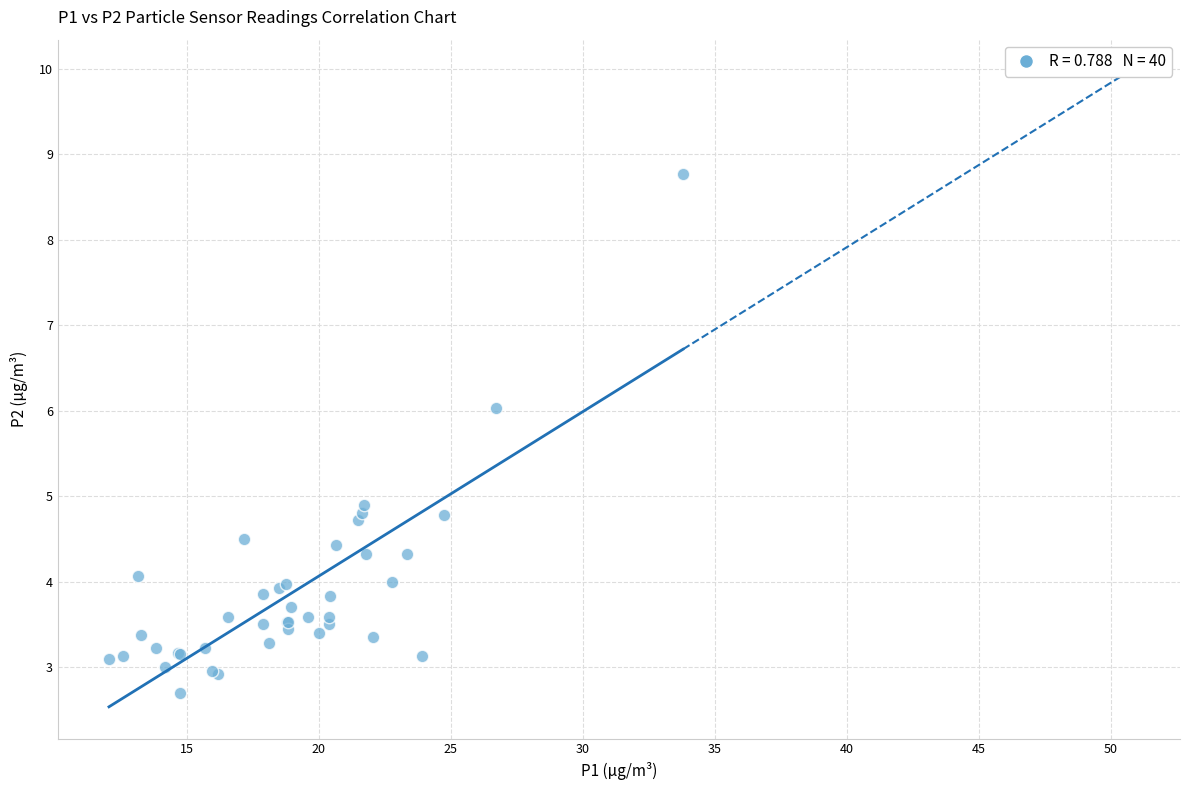

What Y value in the scatter plot is closest to 5?

4.9